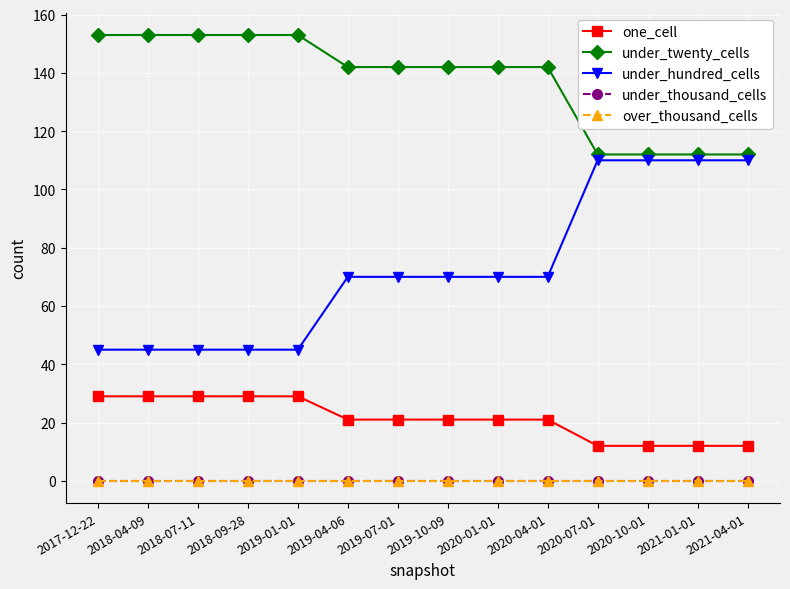

Is this an area chart (filled region under the line)?

No